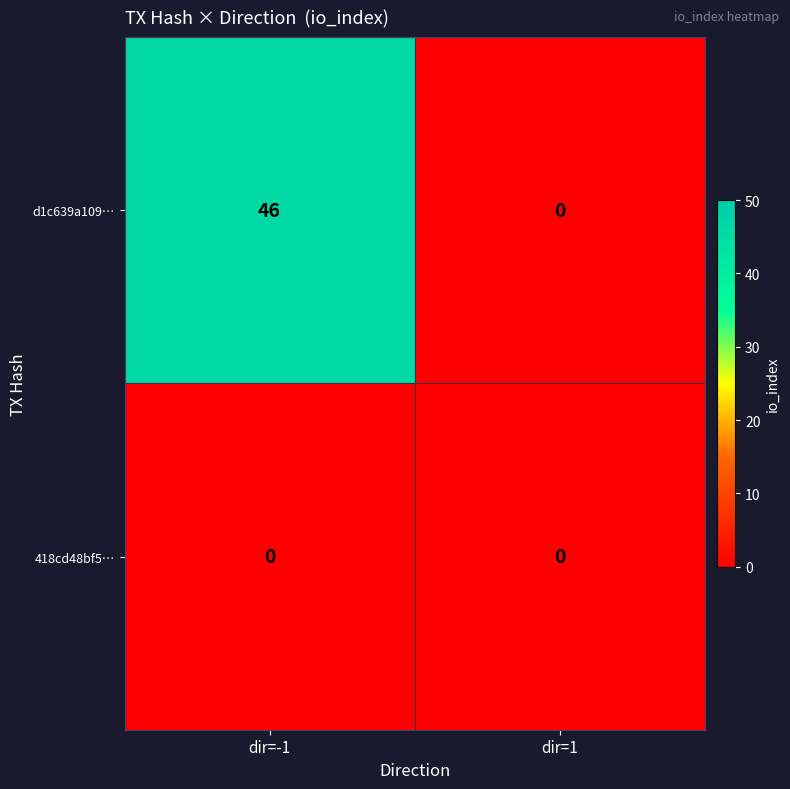

What is the average value of the d1c639a109… series?

23